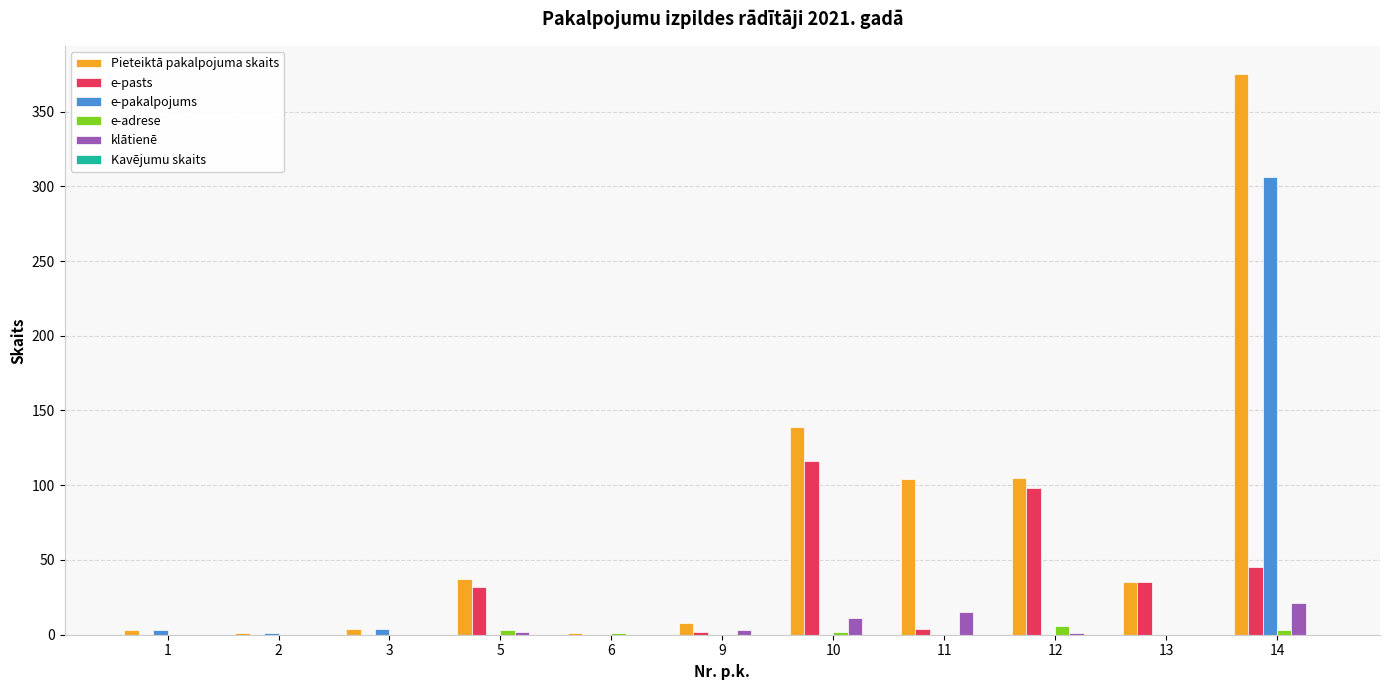

Between 3 and 5, which series saw the biggest shift?

Pieteiktā pakalpojuma skaits